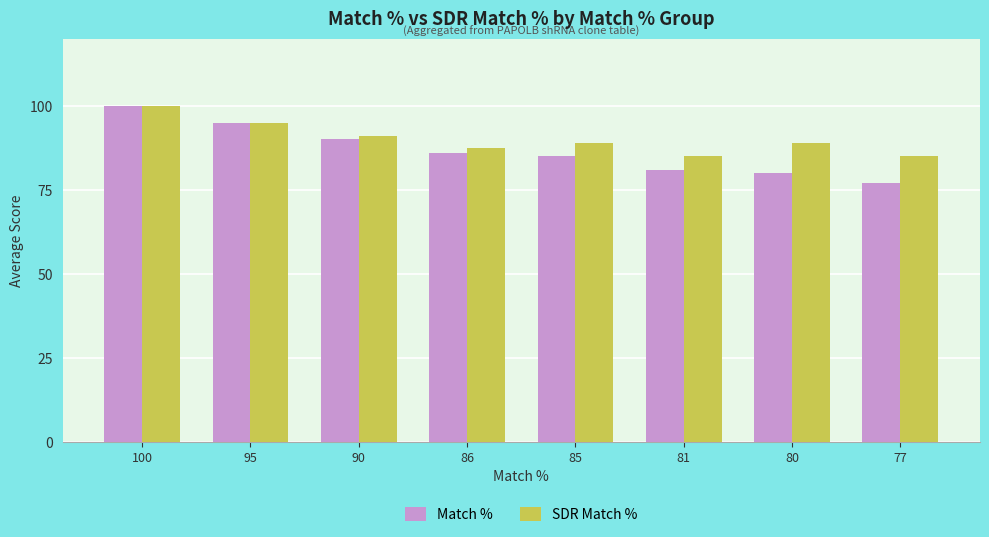

Reading left to right, what are all the values shown in this chart?

Match %: 100=100.0	95=95.0	90=90.0	86=86.0	85=85.0	81=81.0	80=80.0	77=77.0
SDR Match %: 100=100.0	95=95.0	90=90.9	86=87.5	85=89.0	81=85.0	80=89.0	77=85.0